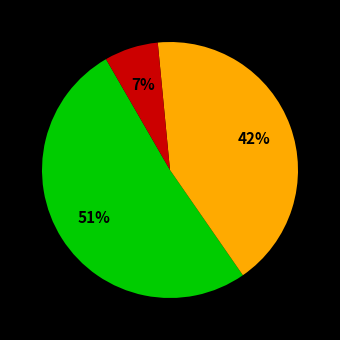

Is there a majority slice in this chart?

Yes